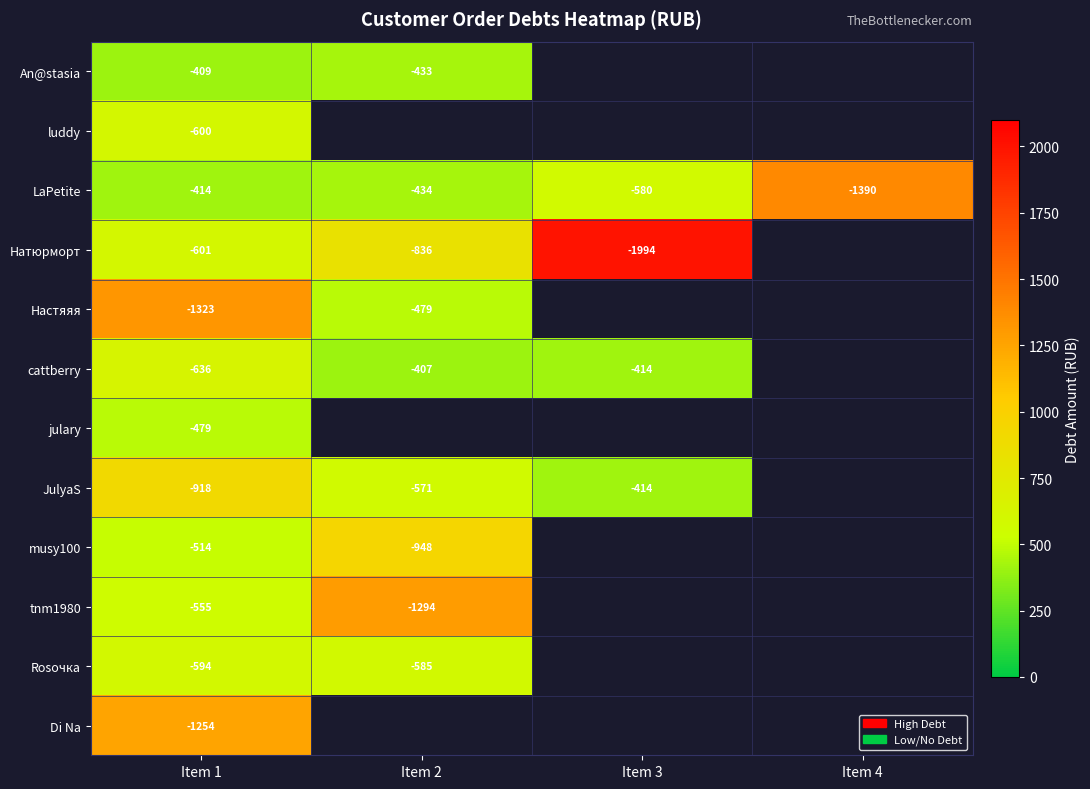

Rank the series at Item 1 from highest to lowest value.

An@stasia, LaPetite, julary, musy100, tnm1980, Rosочка, luddy, Натюрморт, cattberry, JulyaS, Di Na, Настяяя